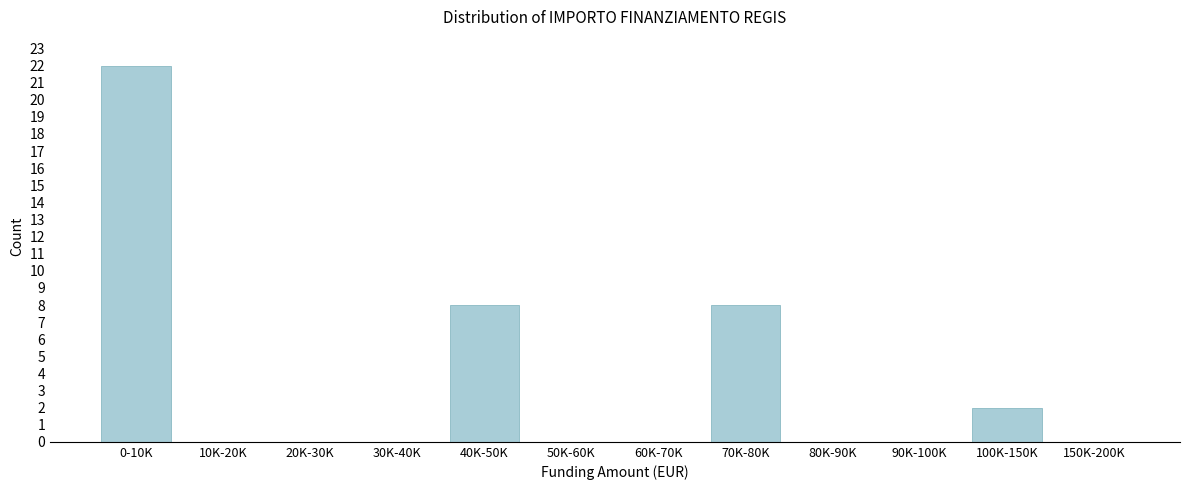

Reading left to right, extract all data points from this chart.

0-10K=22	10K-20K=0	20K-30K=0	30K-40K=0	40K-50K=8	50K-60K=0	60K-70K=0	70K-80K=8	80K-90K=0	90K-100K=0	100K-150K=2	150K-200K=0